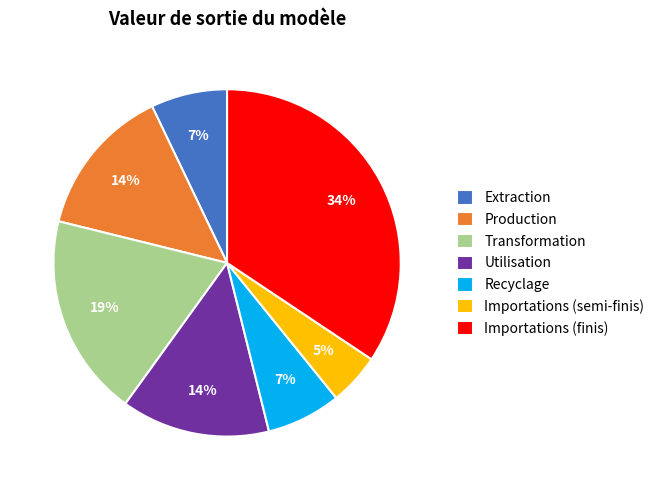

Does any single category account for the majority?

No